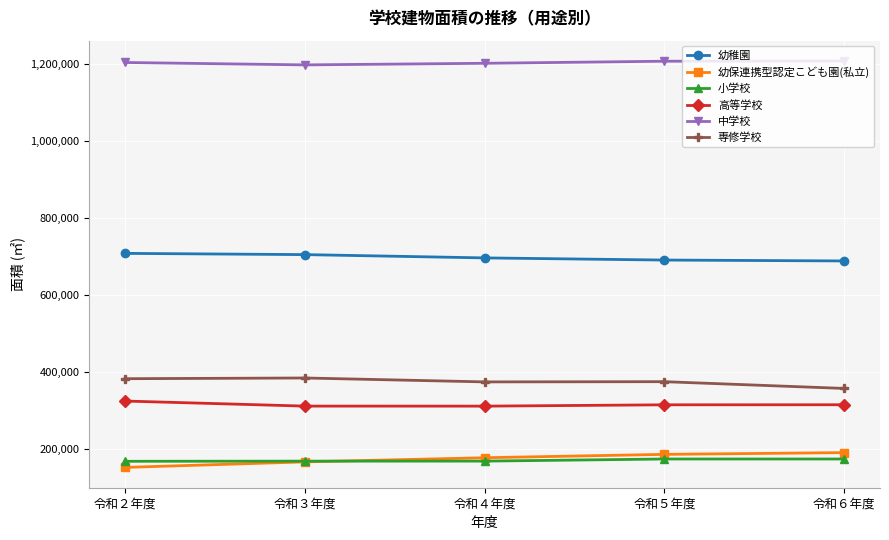

Is it true that 高等学校 equals 497782 at 令和２年度?

False